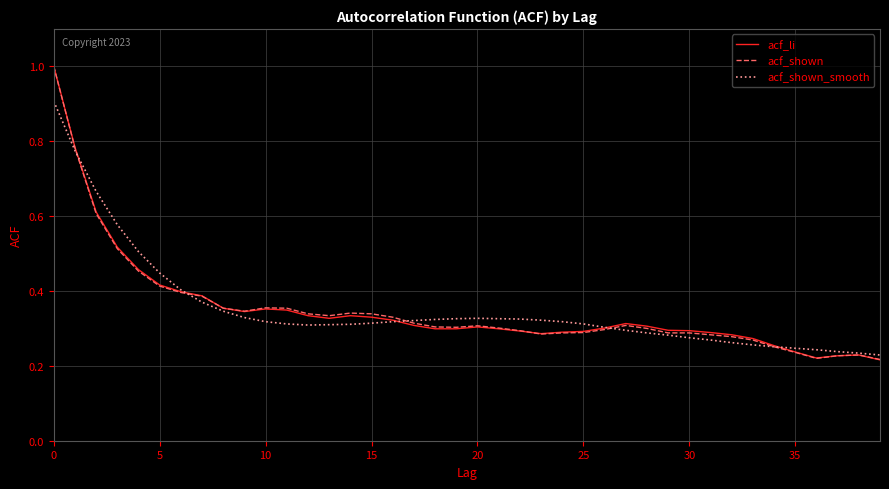

What is the greatest value displayed?

1.0